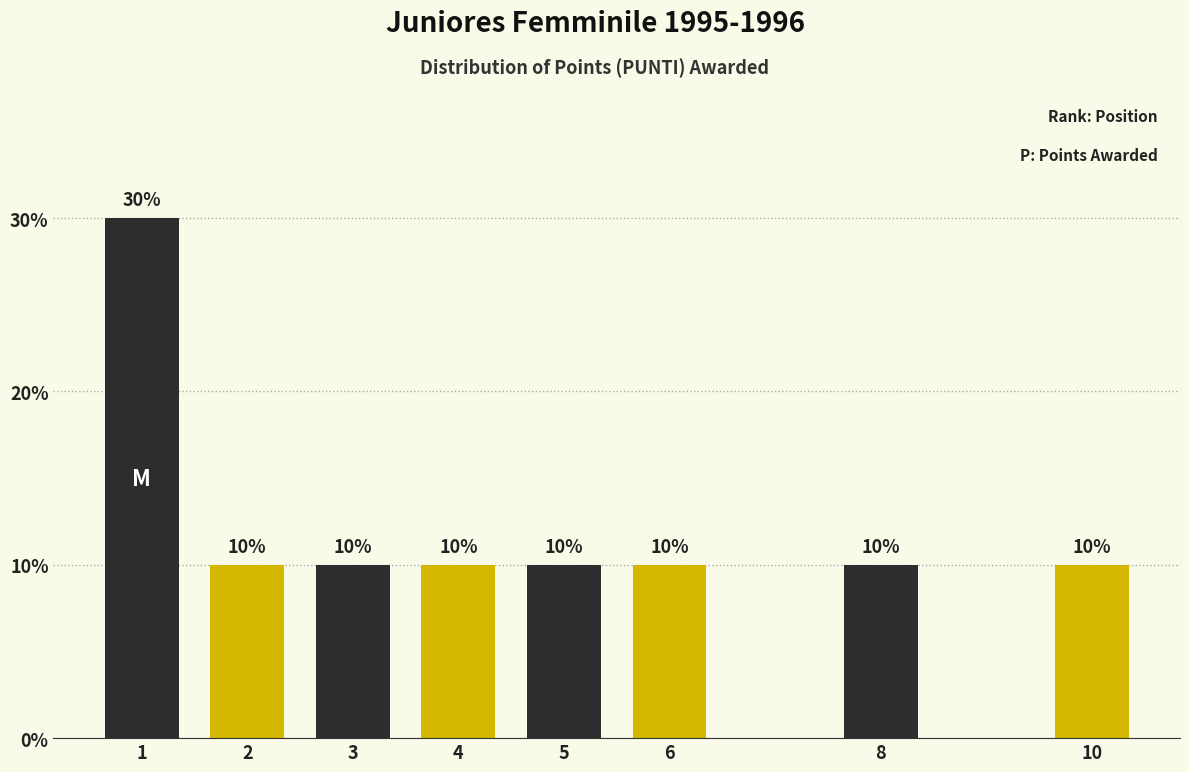

Reading left to right, extract all data points from this chart.

30	10	10	10	10	10	10	10